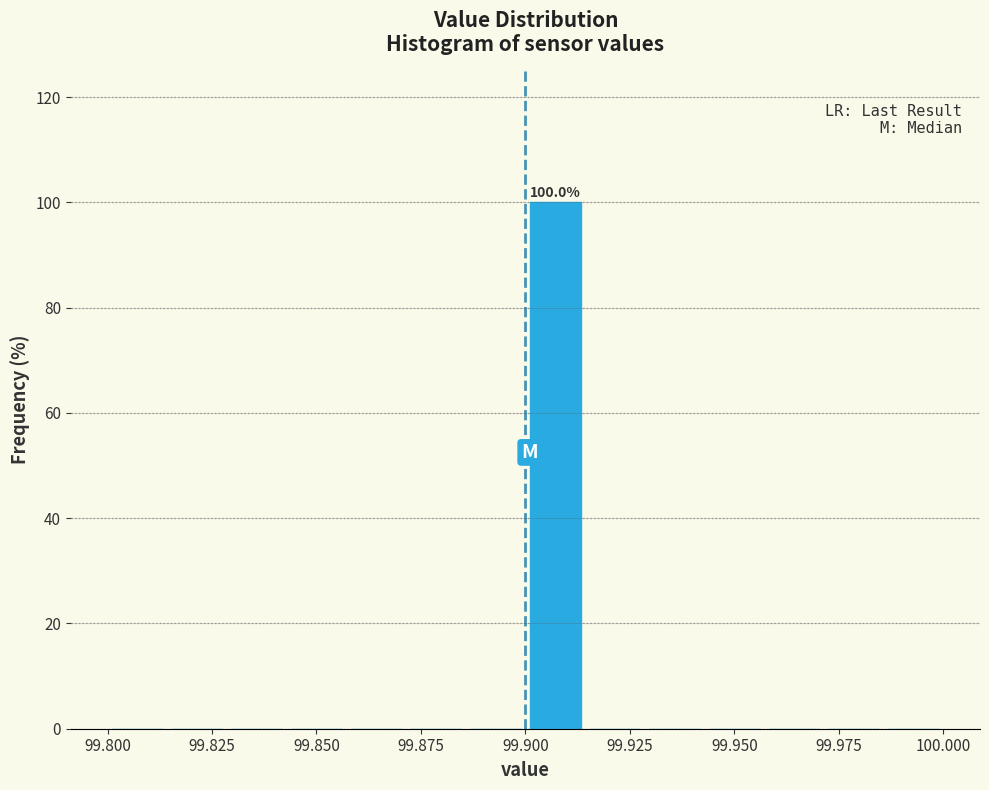

Around what value on the x-axis is the tallest bar? Give the approximate position of its centre, as read against the axis.

99.905